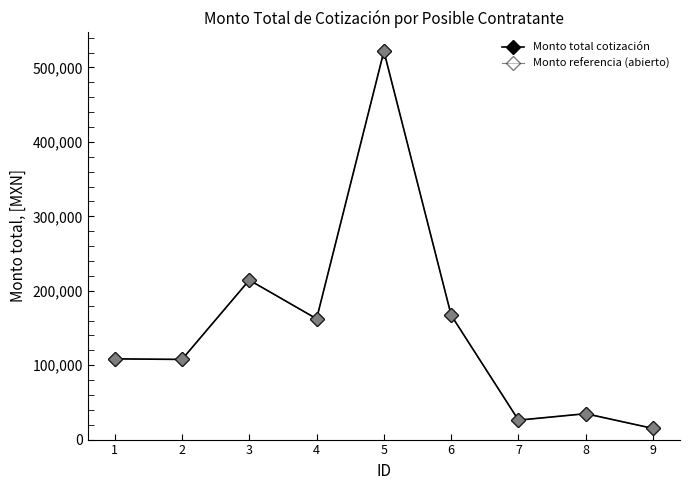

Is this an area chart (filled region under the line)?

No